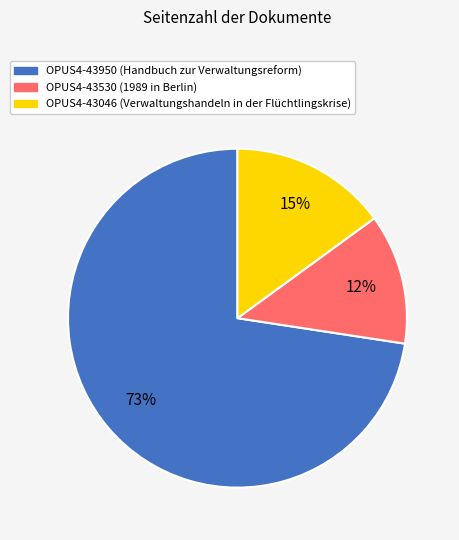

Rank the categories by value from lowest to highest.

OPUS4-43530, OPUS4-43046, OPUS4-43950